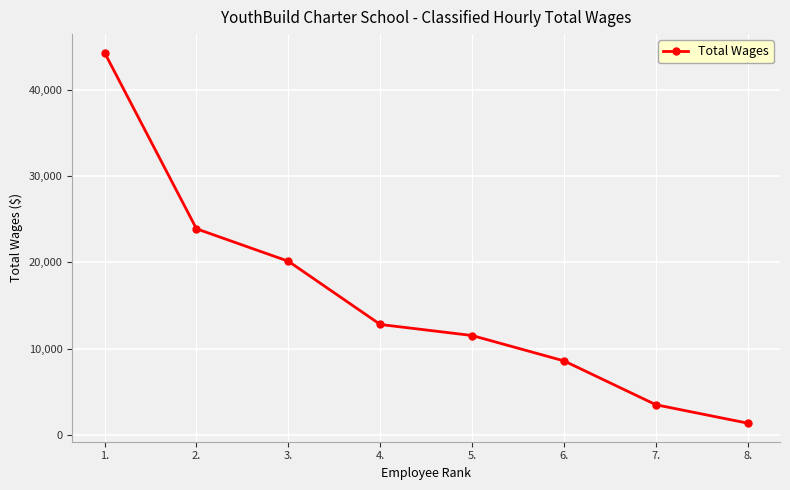

What is the sum of all values?

126164